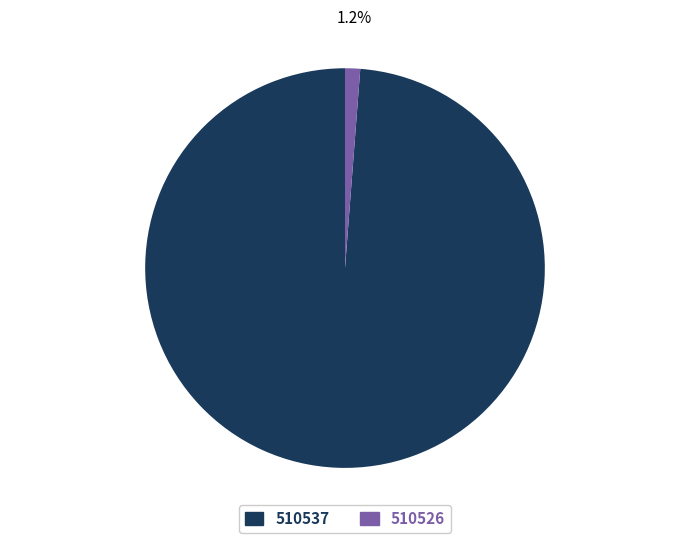

To the nearest percent, what percentage of the pie is 510537?

99%